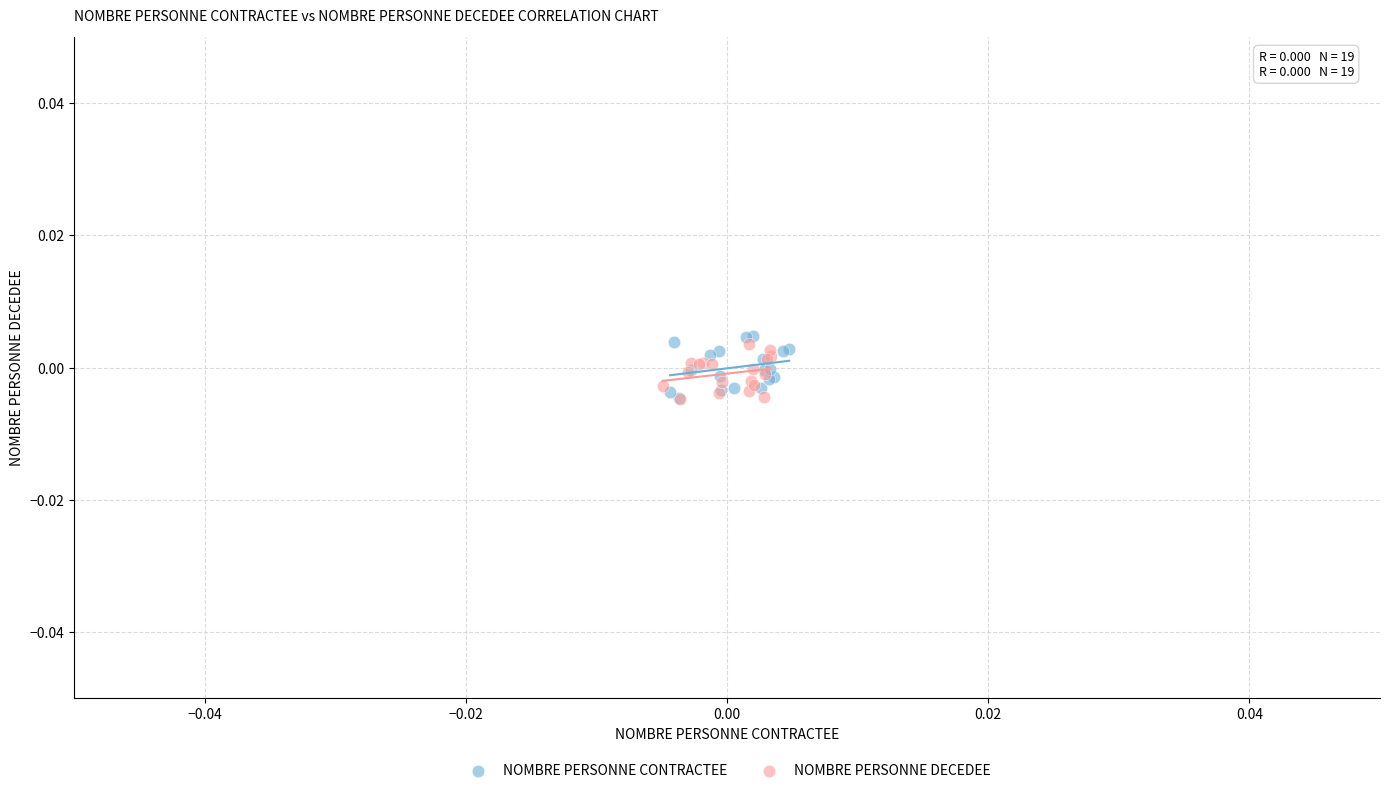

What are all the series names shown in the legend?

NOMBRE PERSONNE CONTRACTEE, NOMBRE PERSONNE DECEDEE